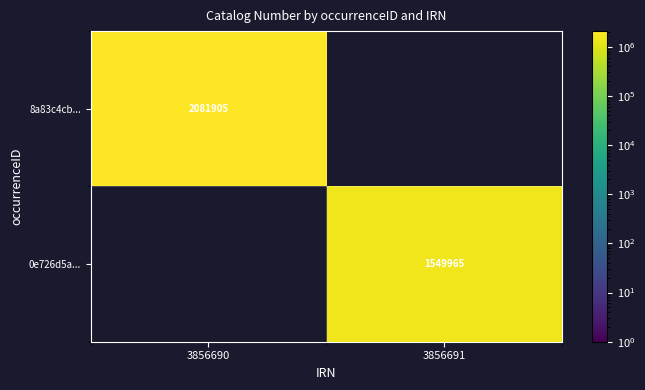

True or false: 0e726d5a... has a value of 1549965 at 3856691.

True